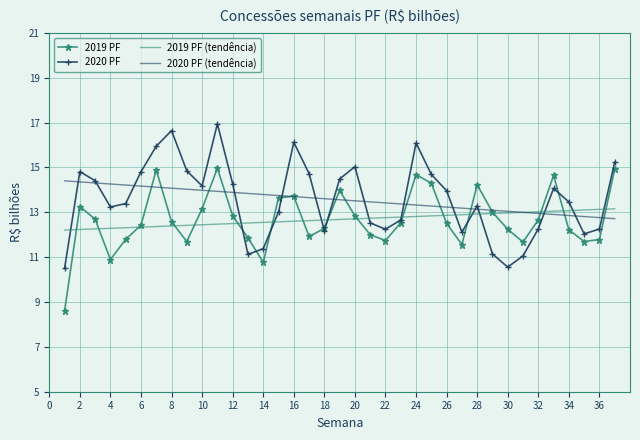

What is the minimum value for 2019 PF (tendência)?

12.2